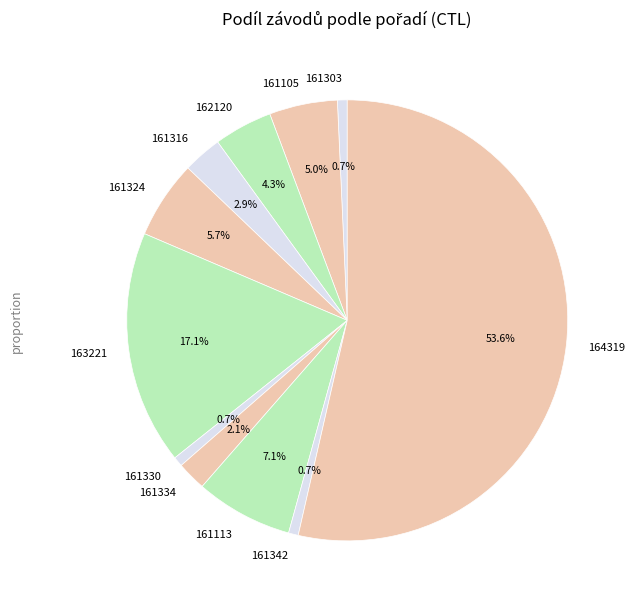

Which slice represents more than half of the pie?

164319